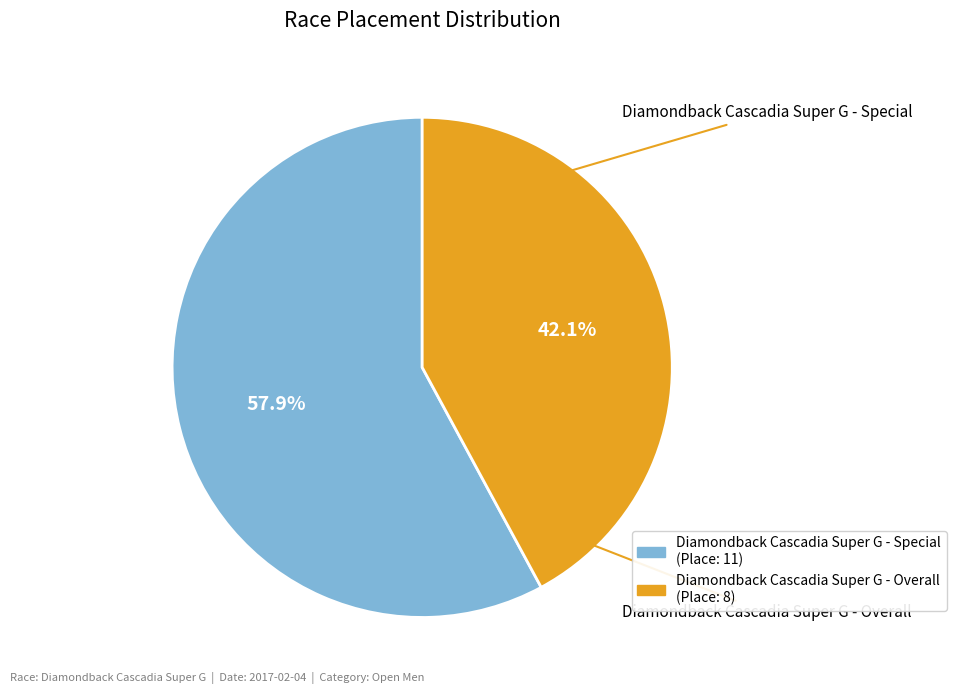

What percentage is the Diamondback Cascadia Super G - Special slice, to the nearest percent?

58%